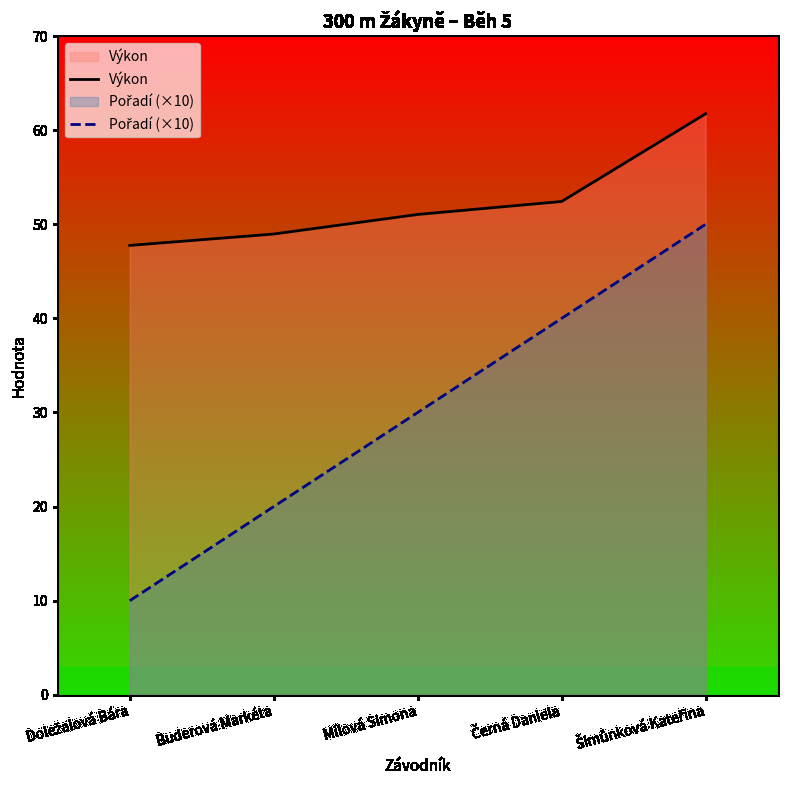

True or false: Pořadí (×10) has a value of 28.3 at Šimůnková Kateřina.

False